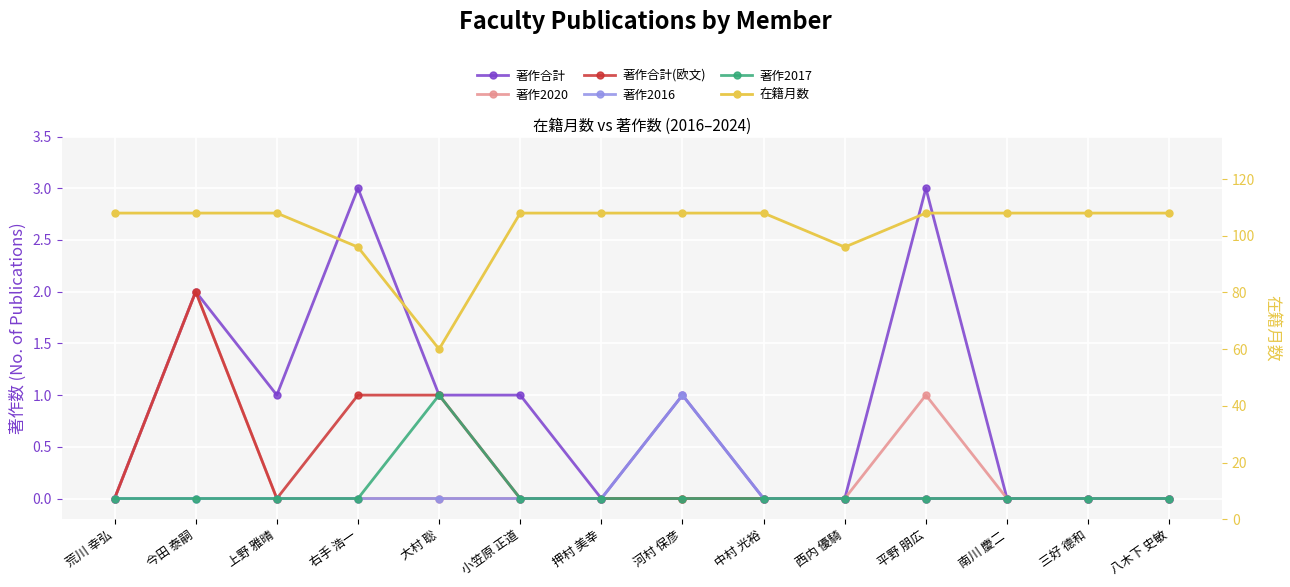

What is the label of the 2nd point from the right?

三好 德和